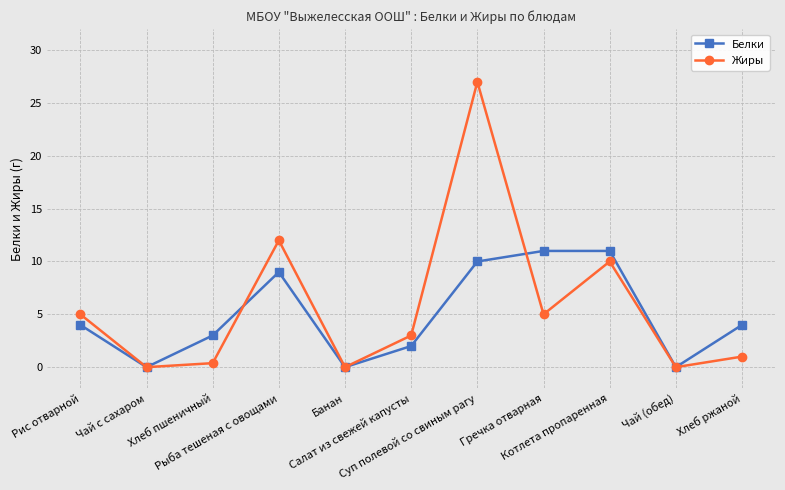

Is this an area chart (filled region under the line)?

No